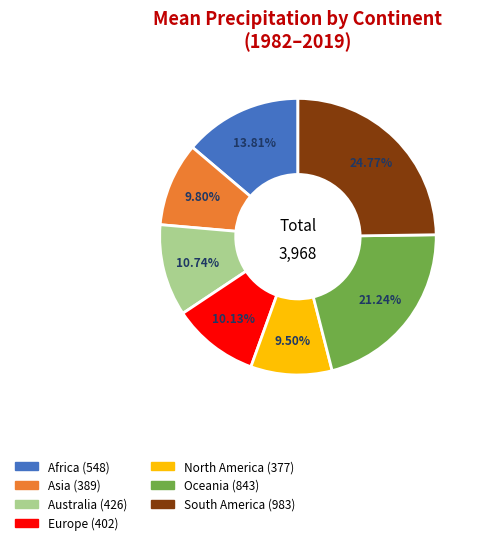

Does any single category account for the majority?

No